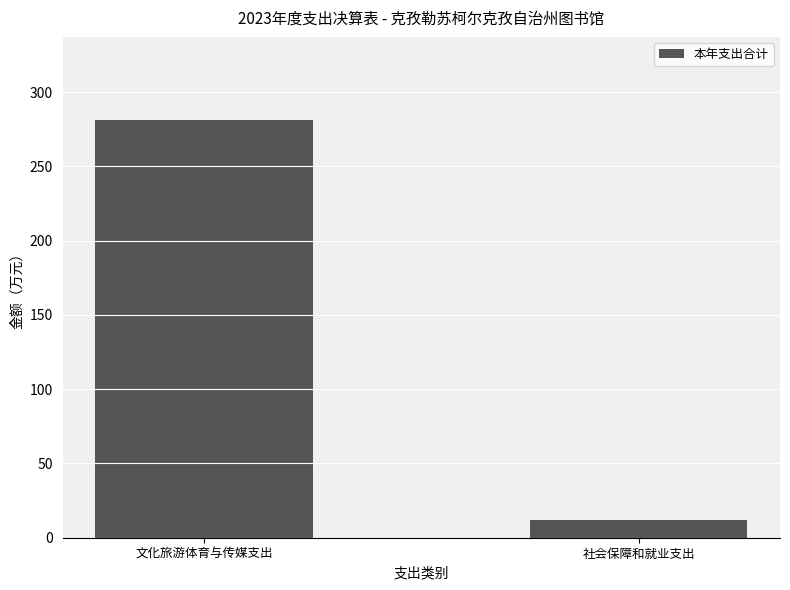

What is the sum of all values?

292.7